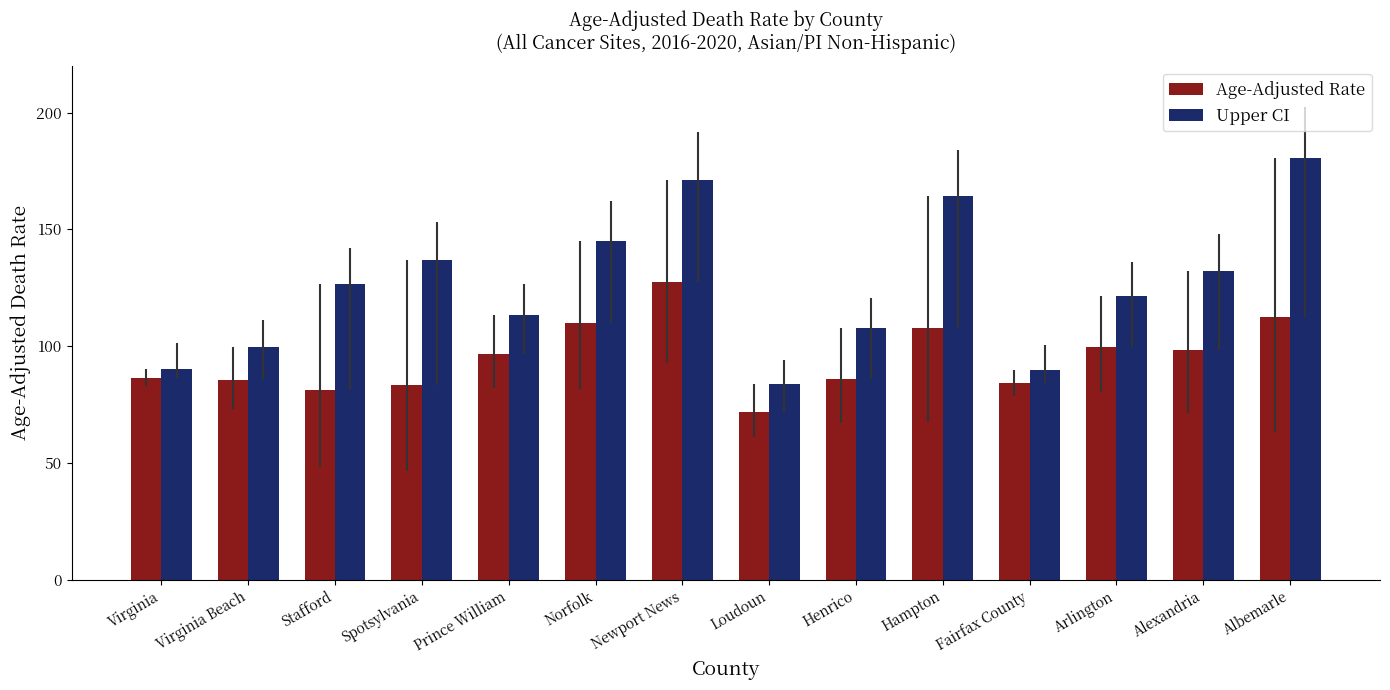

What is the label of the 9th bar from the right?

Norfolk